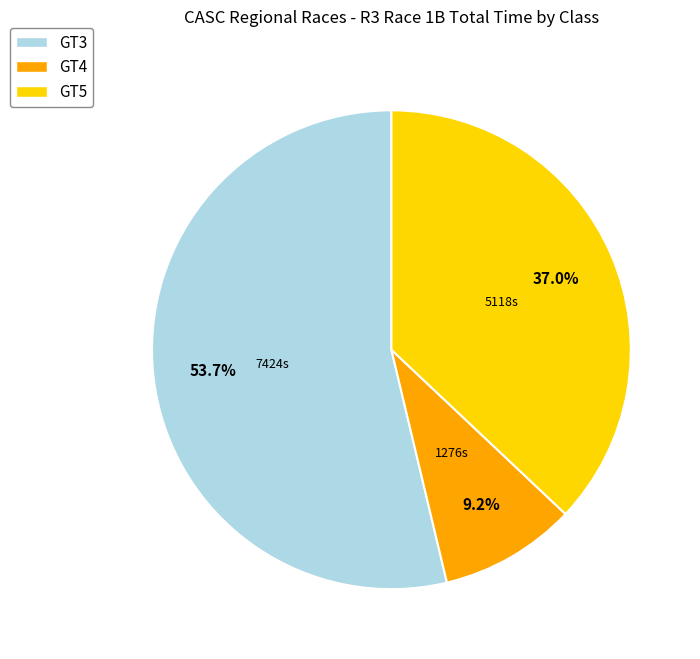

Does any single category account for the majority?

Yes